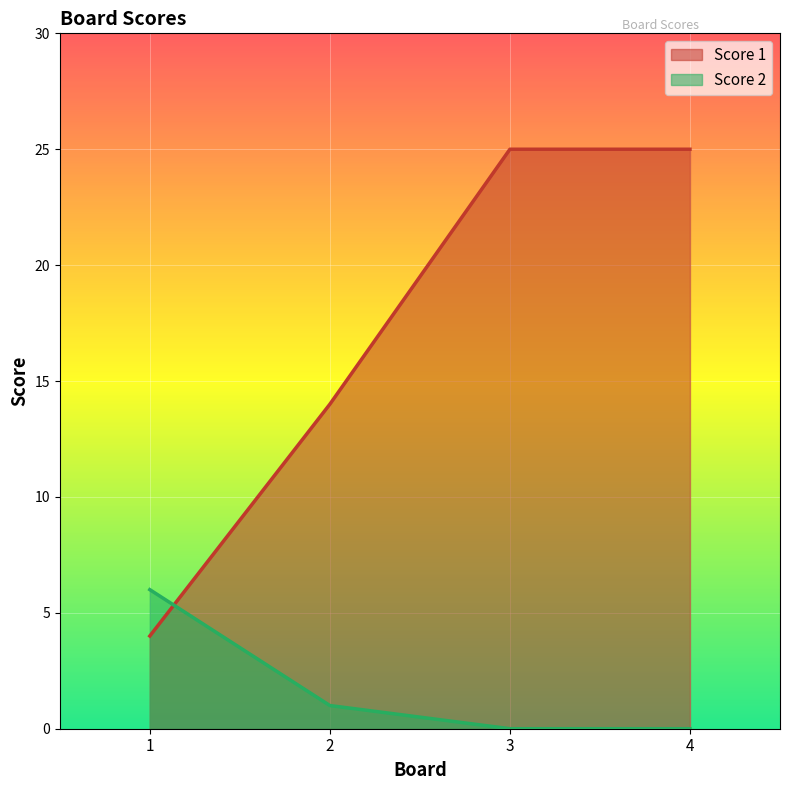

How many lines are shown in the chart?

2